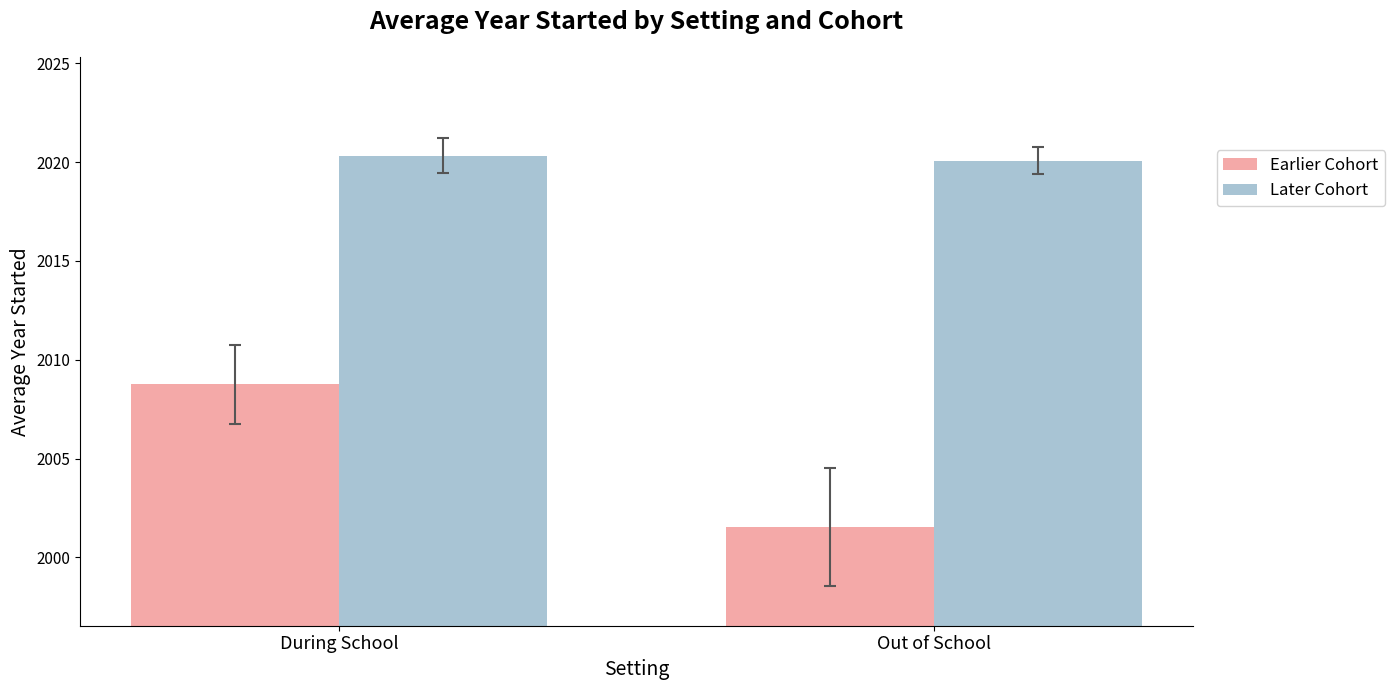

Does the chart contain any negative values?

No